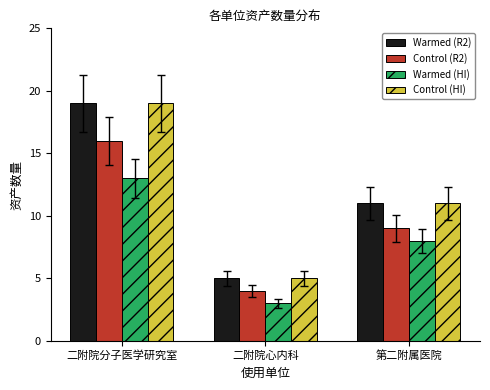

At how many categories does at least one series exceed 6?

2